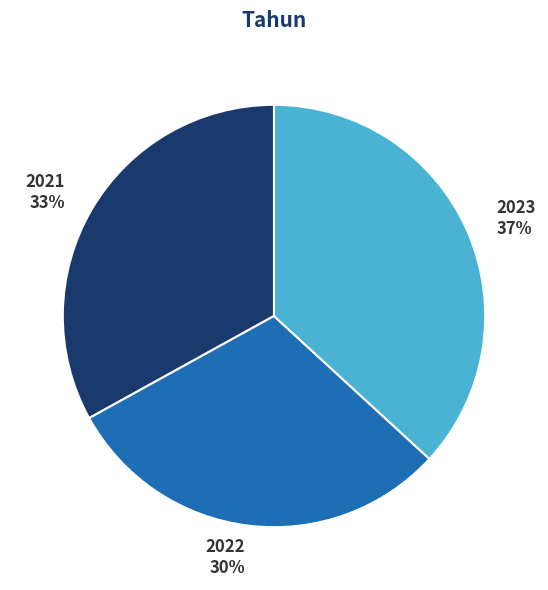

The 2021 slice represents 33% of the pie. True or false?

True